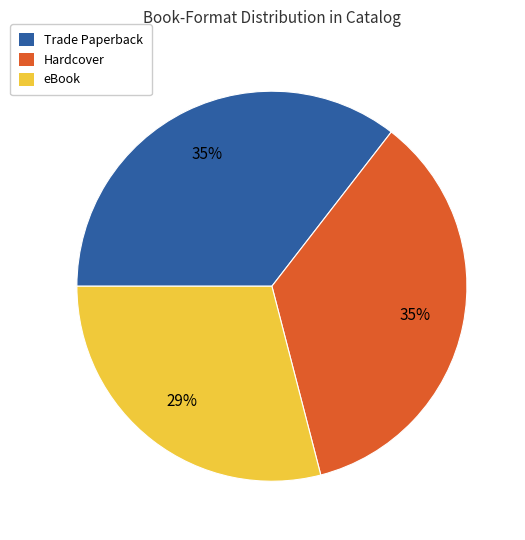

Combined, do eBook and Hardcover account for over 50%?

Yes